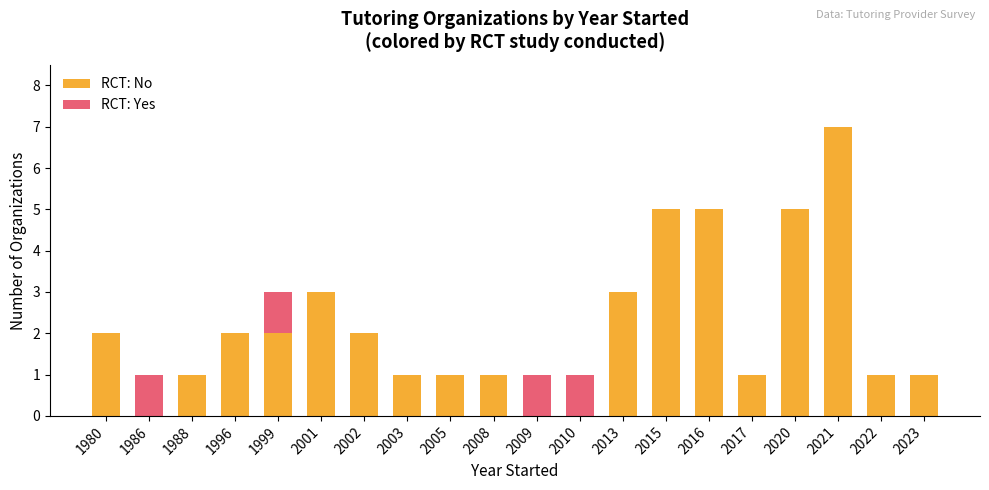

What is the average value of the RCT: No series?

2